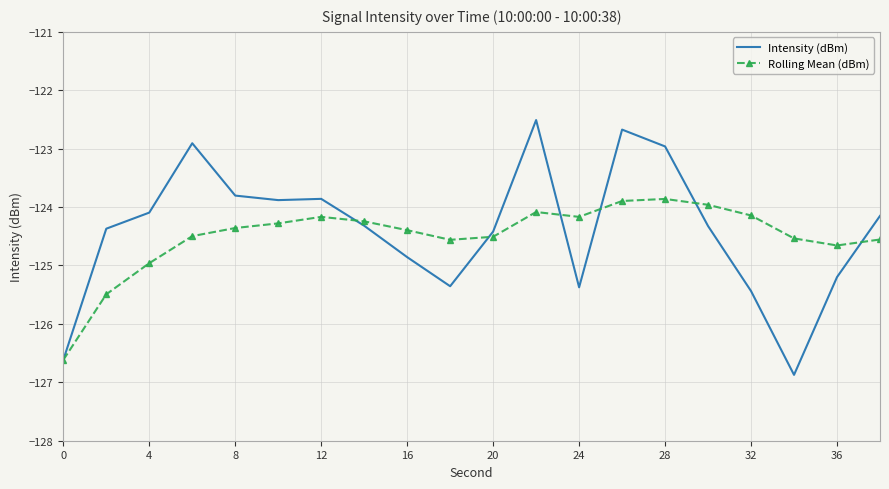

Which series has the widest spread of values?

Intensity (dBm)